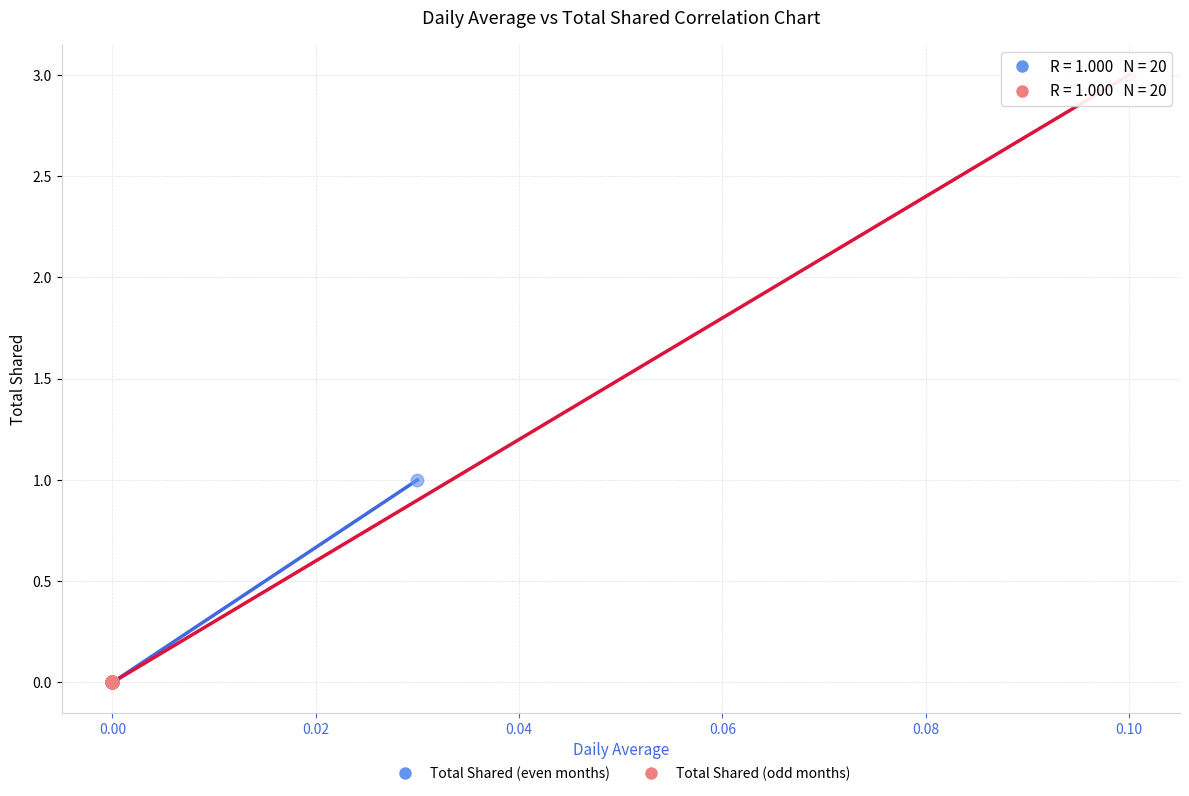

Which series contains the highest Y value?

Total Shared (odd months)